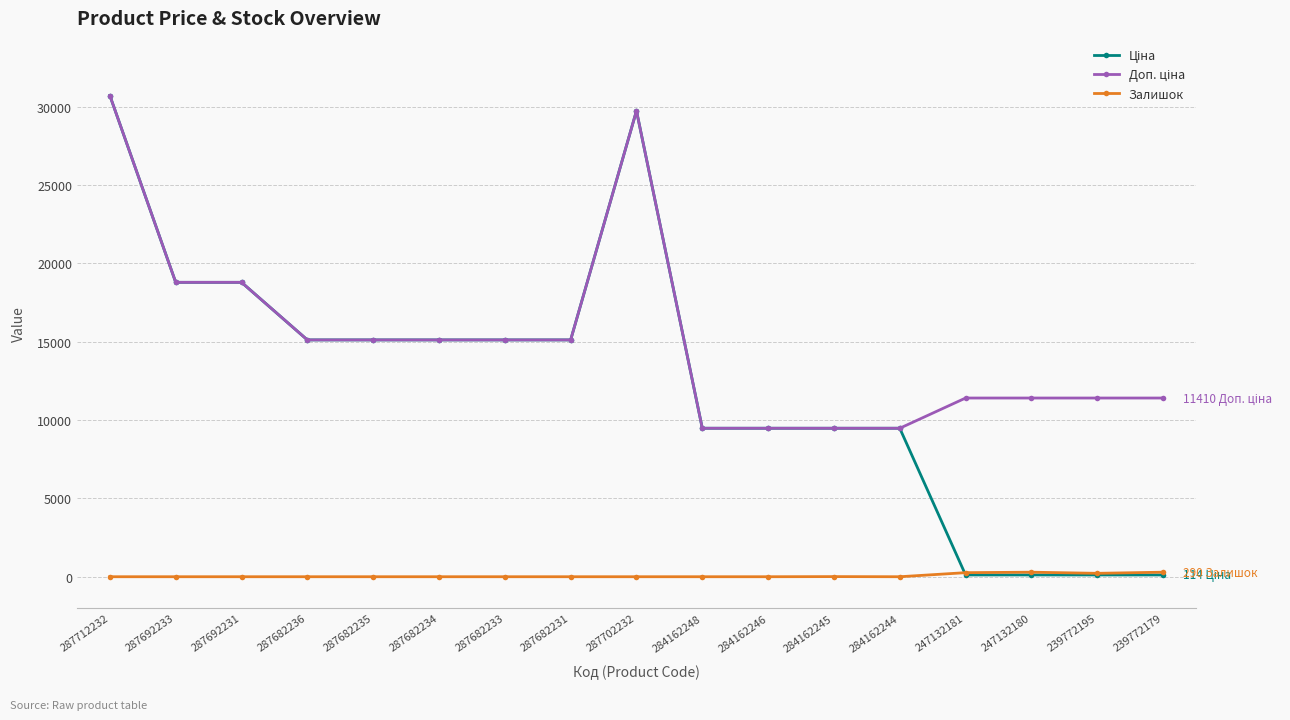

At how many categories does at least one series exceed 4550?

17